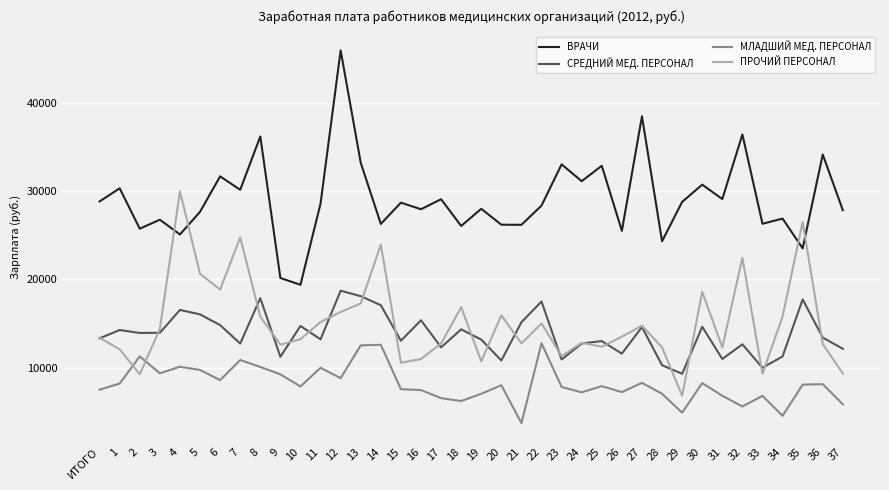

Count the number of data series in this chart.

4